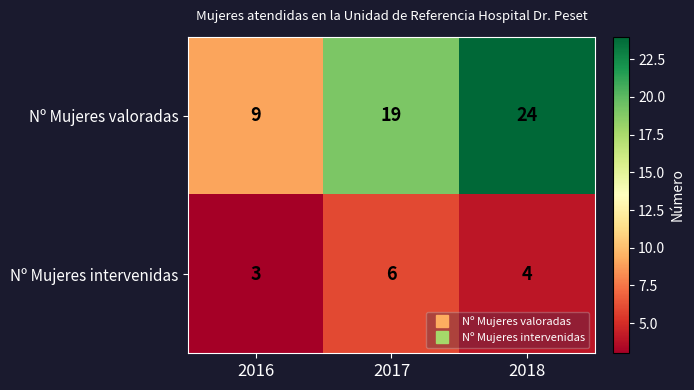

Between 2016 and 2017, which series saw the biggest shift?

Nº Mujeres valoradas